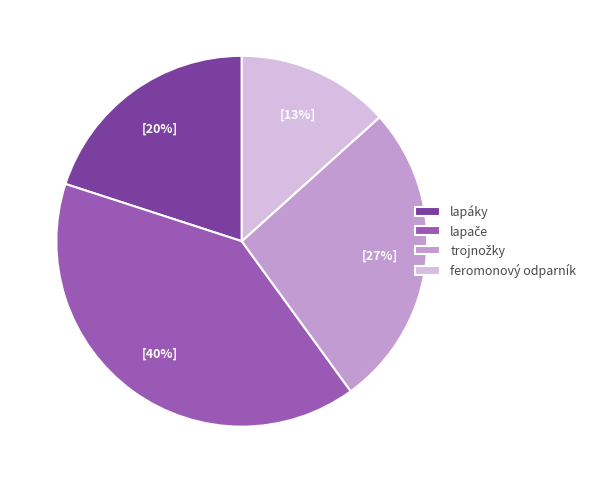

Is lapáky the majority of the pie?

No